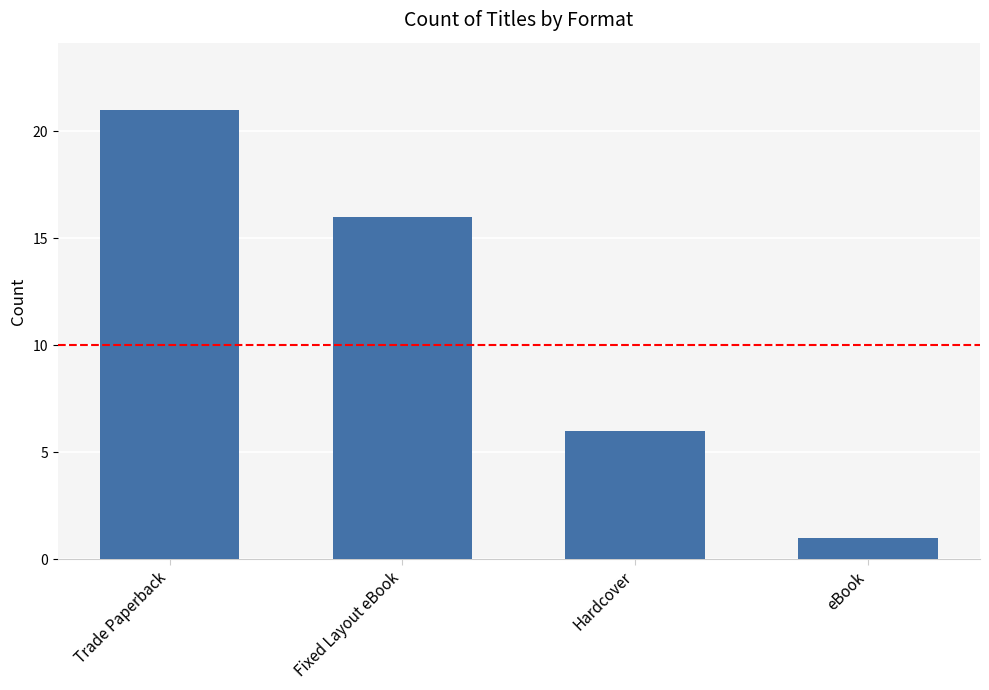

Count the values in the range 6 to 21.

3